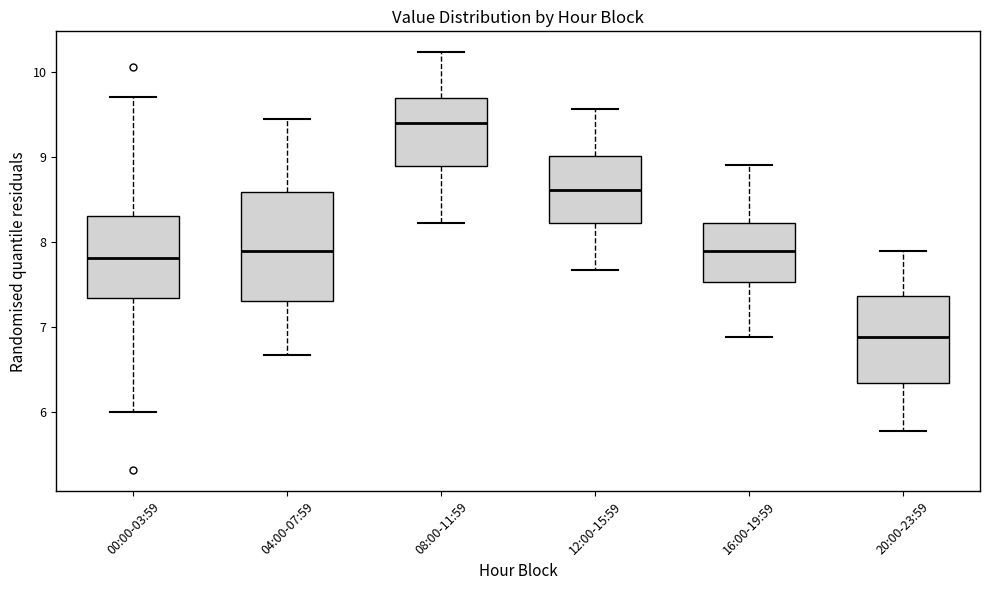

Reading left to right, read every box against the y-axis: the position of its median line, the range the box covers, and the ends of its whiskers. The values are not printed on the chart, so give them approximately, as read against the axis.

00:00-03:59: median 7.8, box 7.3 to 8.3, whiskers 6.0 to 9.7
04:00-07:59: median 7.9, box 7.3 to 8.6, whiskers 6.7 to 9.5
08:00-11:59: median 9.4, box 8.9 to 9.7, whiskers 8.2 to 10.2
12:00-15:59: median 8.6, box 8.2 to 9.0, whiskers 7.7 to 9.6
16:00-19:59: median 7.9, box 7.5 to 8.2, whiskers 6.9 to 8.9
20:00-23:59: median 6.9, box 6.3 to 7.4, whiskers 5.8 to 7.9